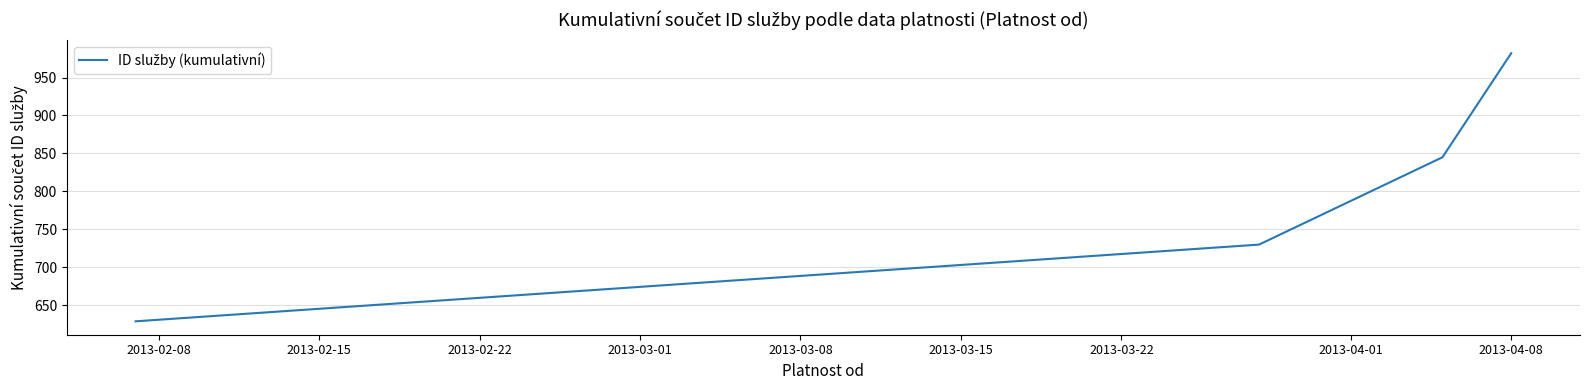

What is the difference between the second highest and second lowest values?

115